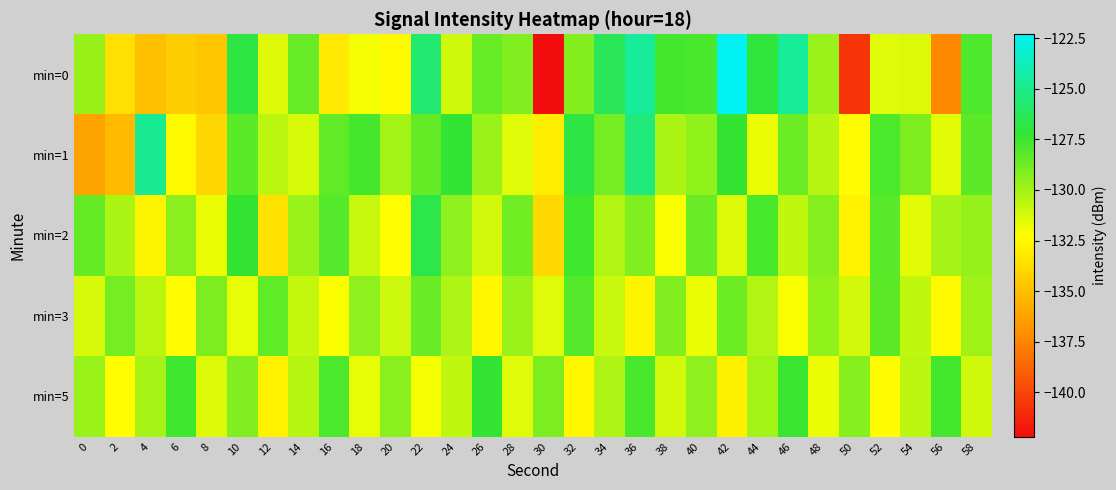

What is the maximum value shown in the chart?

-122.3